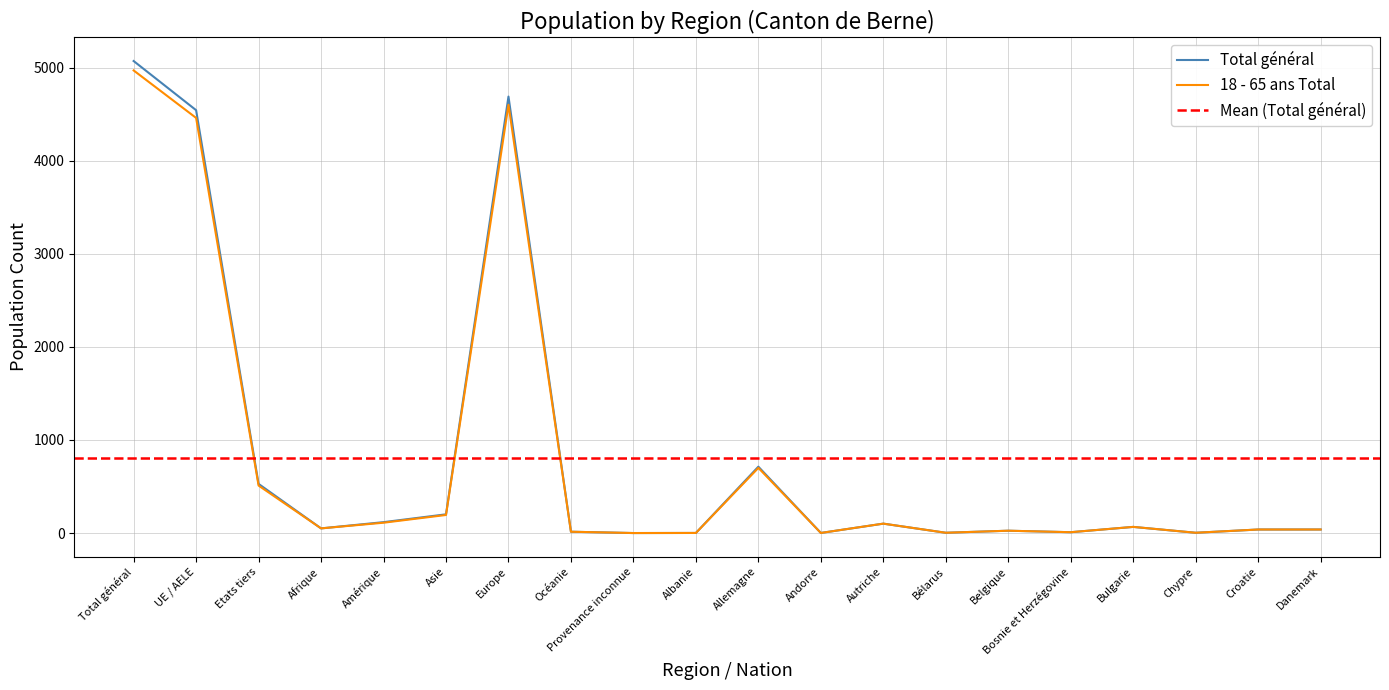

At which category is the sum across all series the highest?

Total général